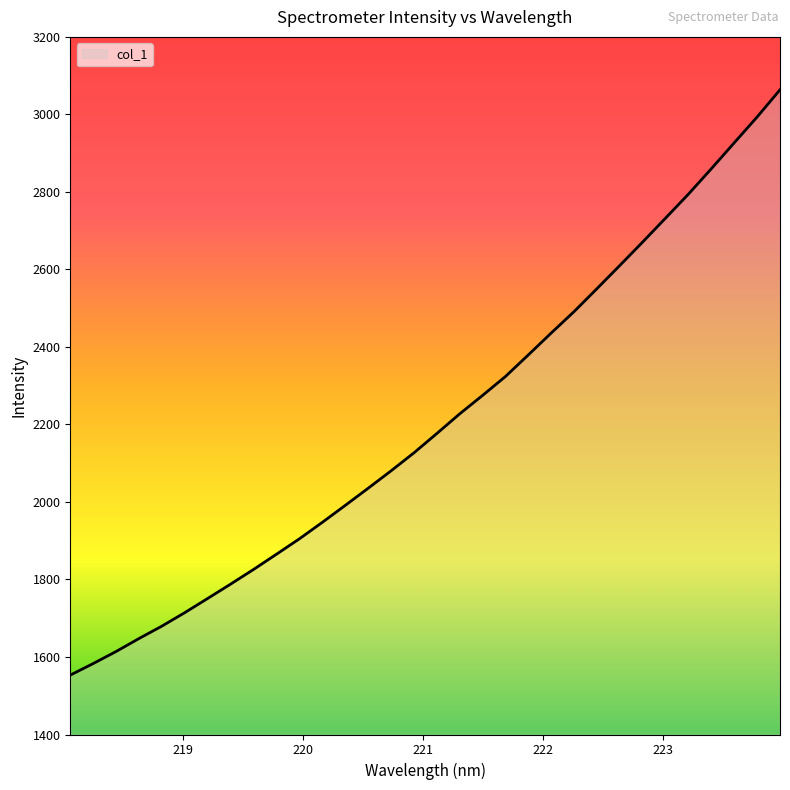

What is the smallest value displayed?

1553.2